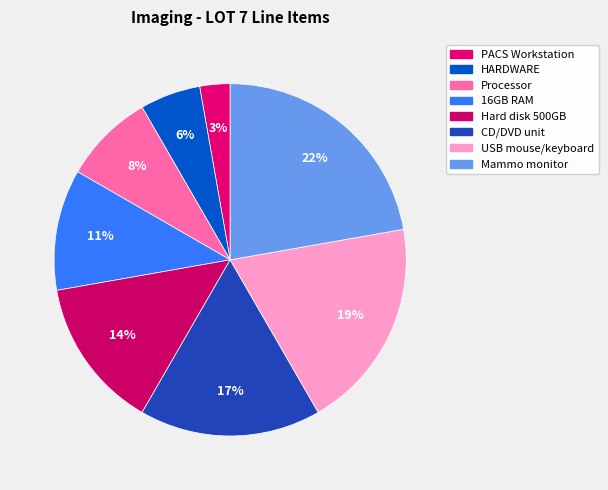

To the nearest percent, what is the average slice percentage?

12%